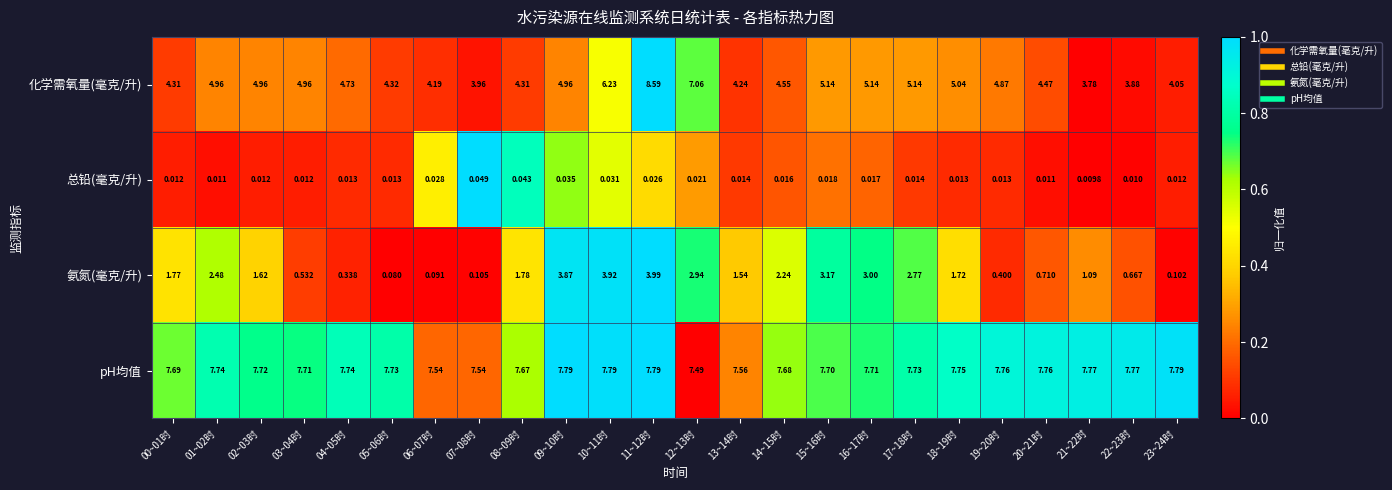

Which label corresponds to the largest value in the chart?

11~12时